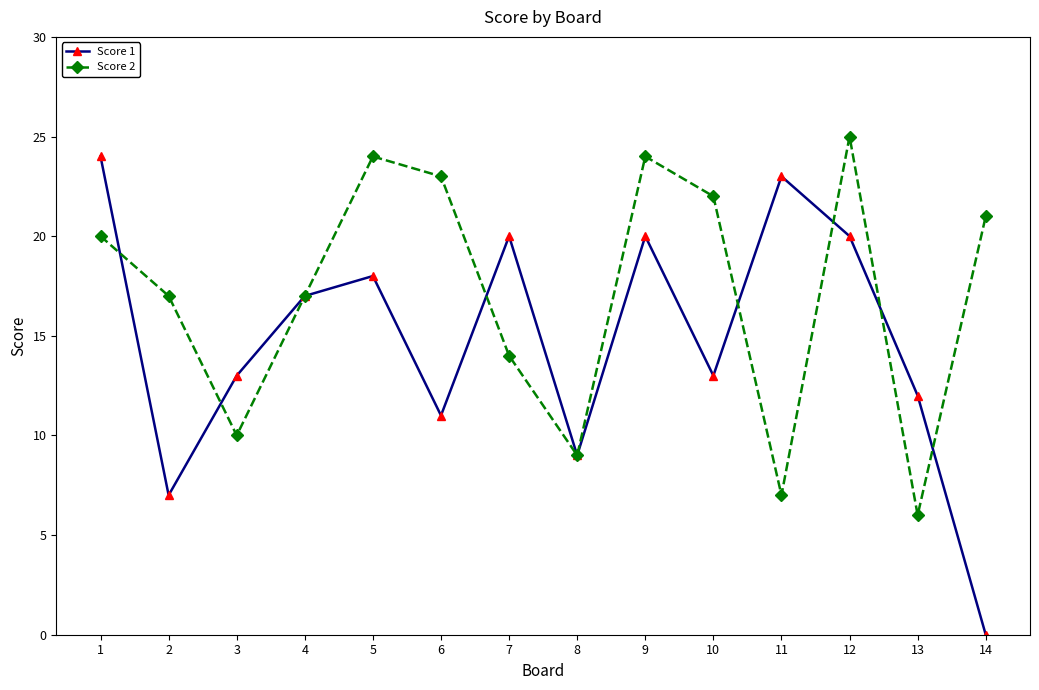

Which series changed the most between 2 and 3?

Score 2